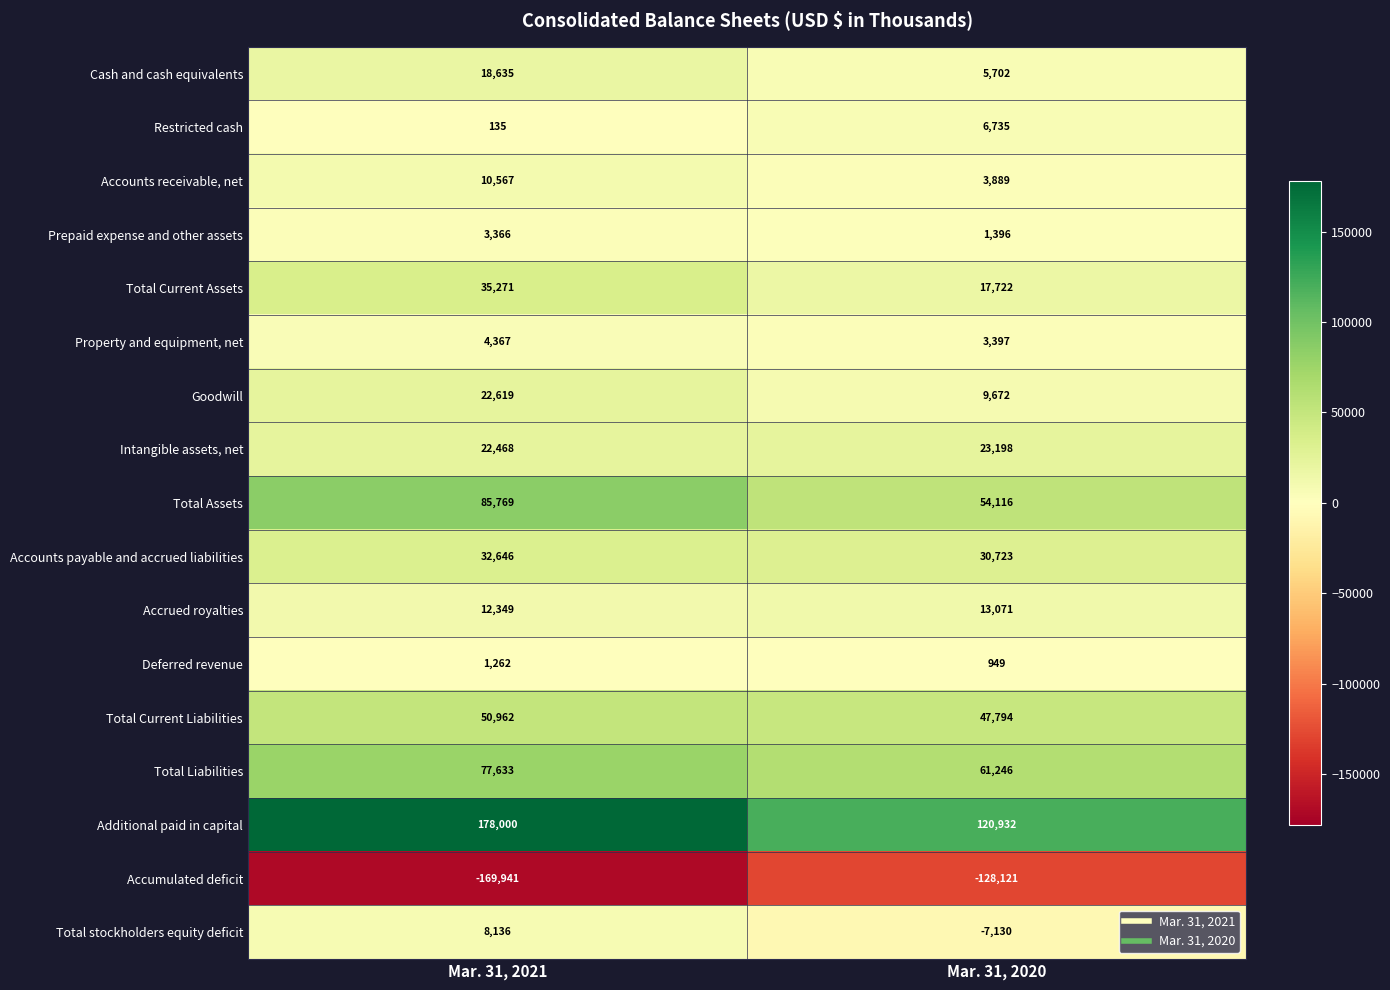

What is the minimum value shown in the chart?

-169941